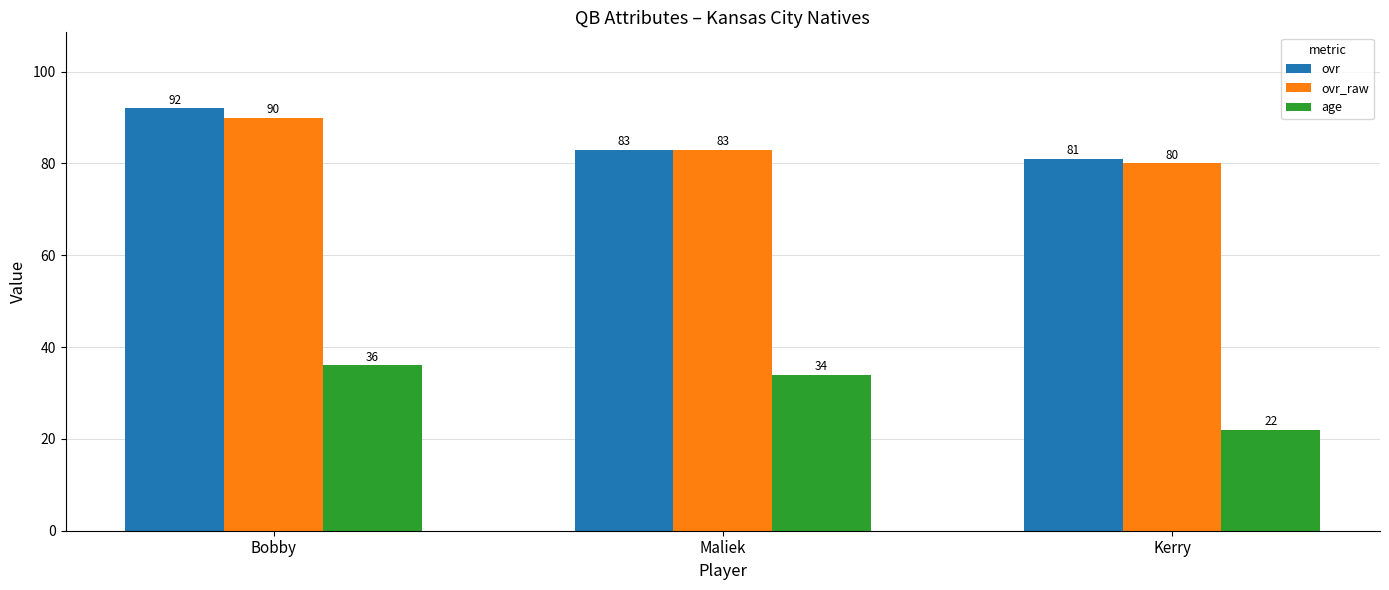

What is the value of the ovr_raw bar at the 3rd from the left?

80